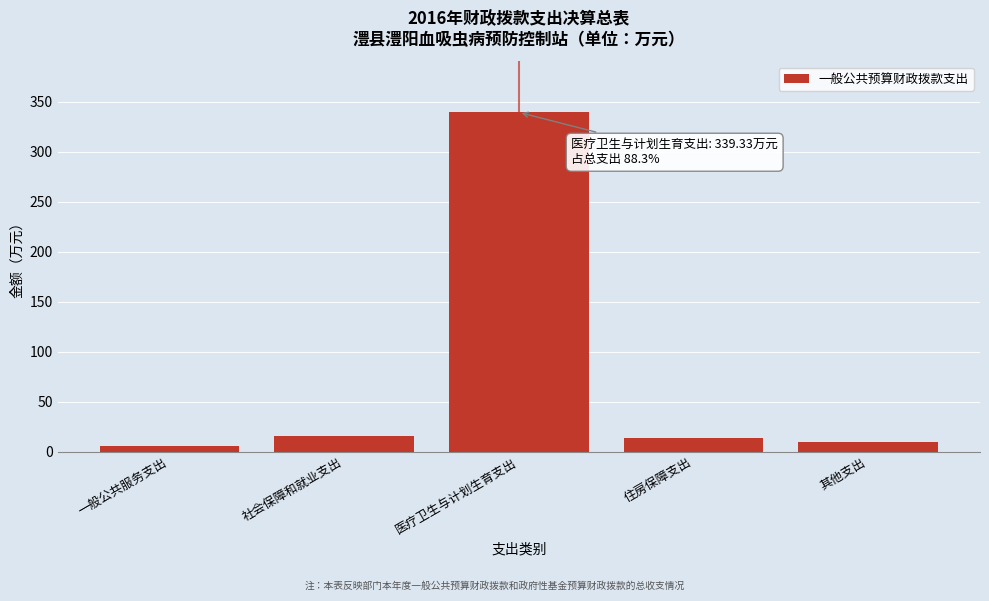

Reading right to left, extract all data points from this chart.

其他支出=10.0	住房保障支出=13.8	医疗卫生与计划生育支出=339.3	社会保障和就业支出=15.4	一般公共服务支出=5.7